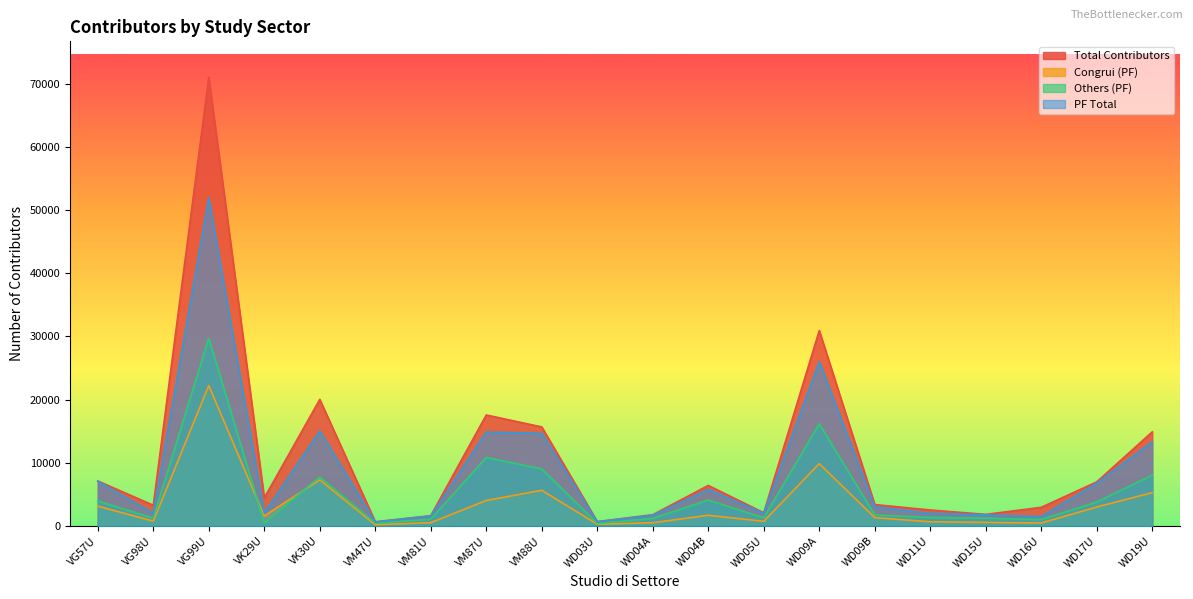

What is the label of the 15th point from the right?

VM47U